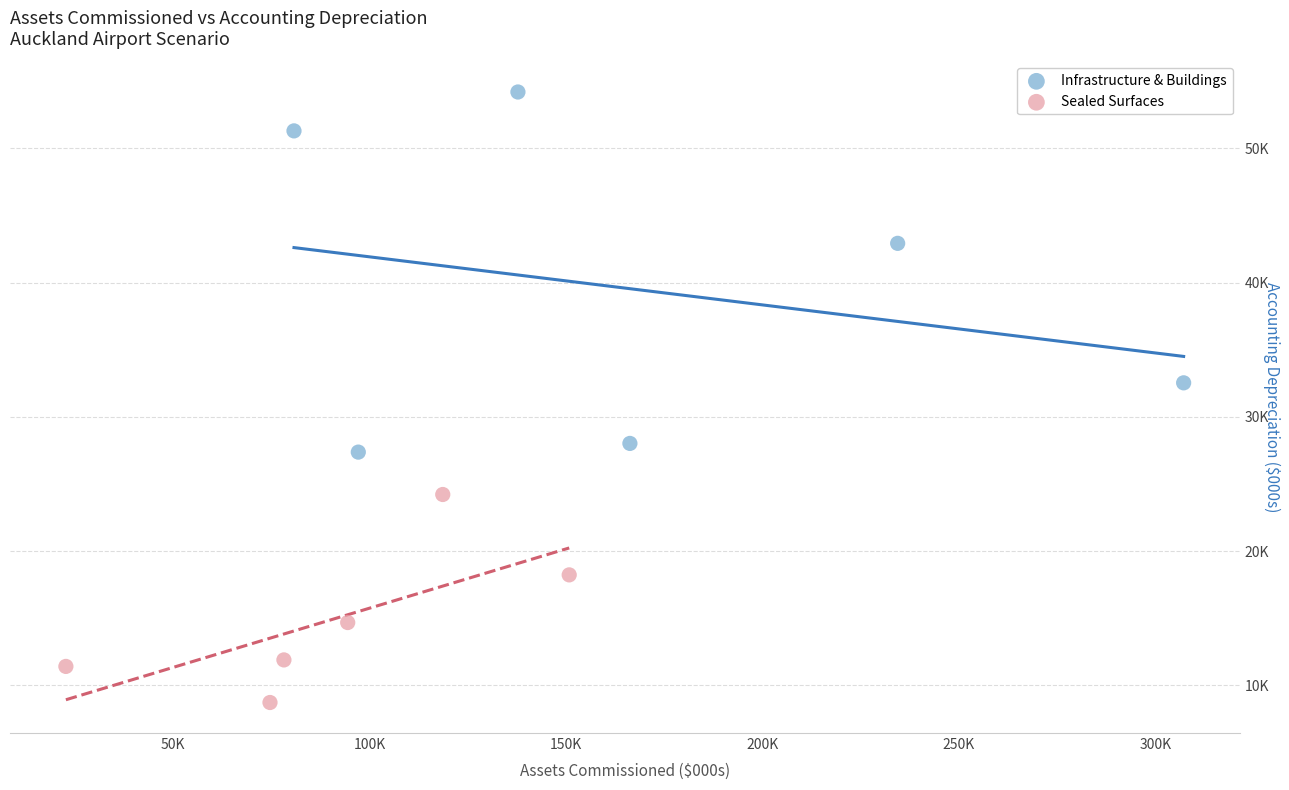

Which series has the widest spread of Y values?

Infrastructure & Buildings